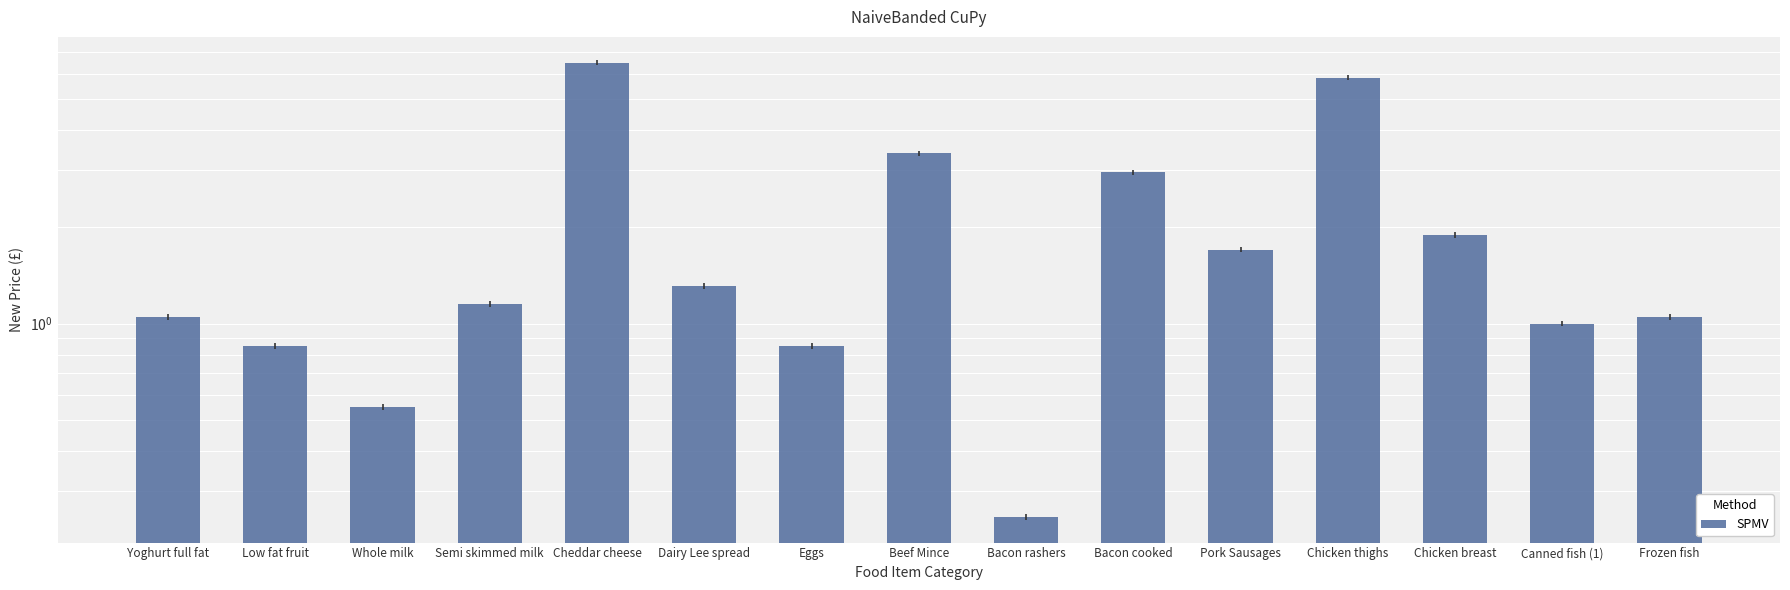

At which label is the value closest to 3?

Bacon cooked